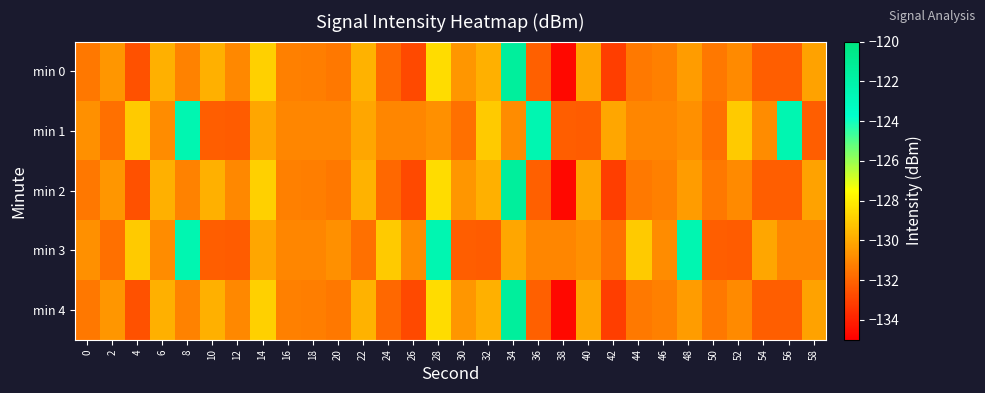

At 14, list the series in order from largest to smallest.

min 0, min 2, min 4, min 1, min 3